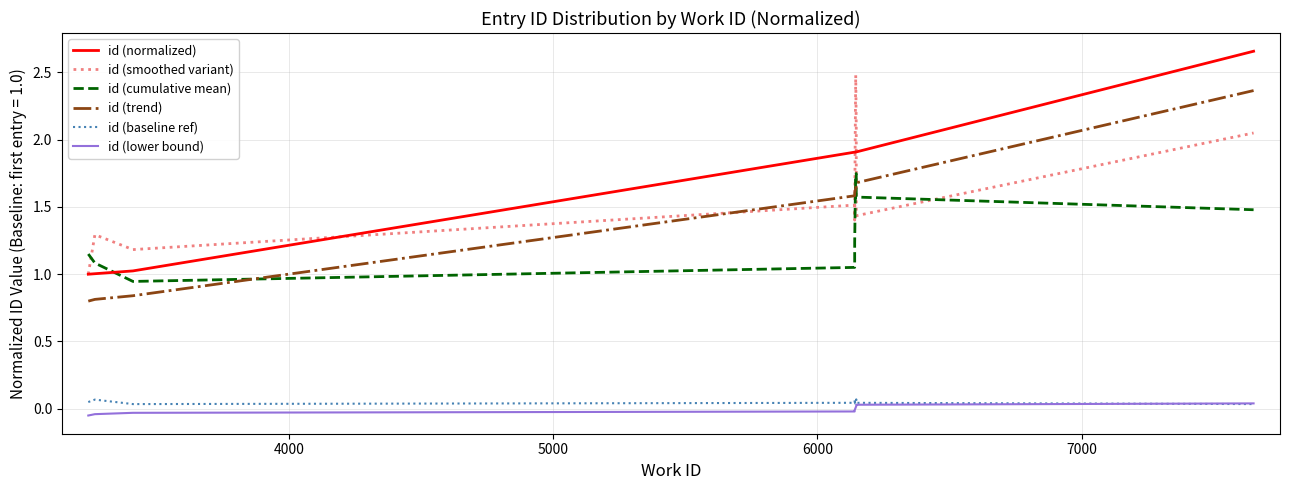

Which series has the largest total across all categories?

id (normalized)